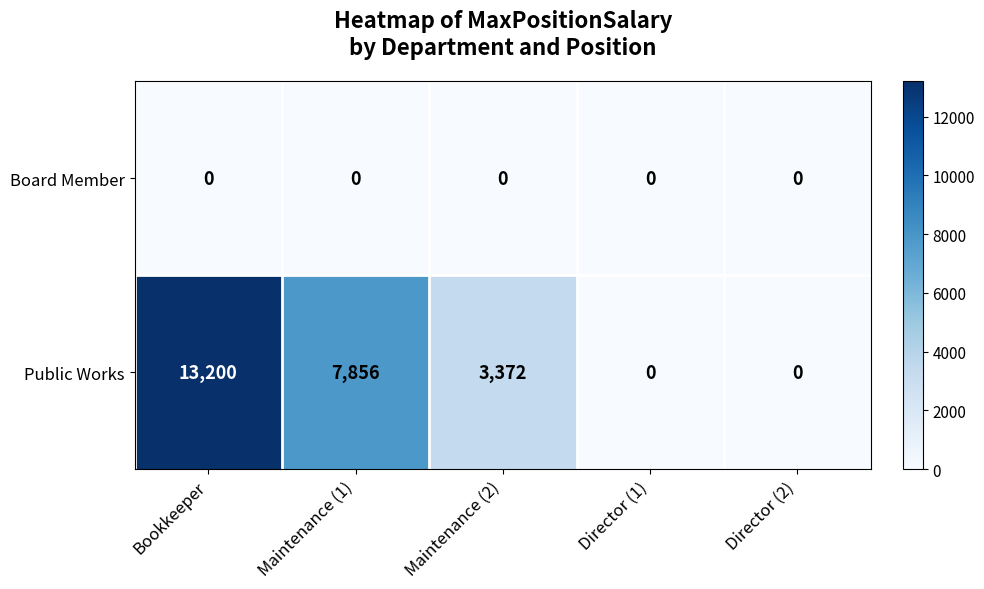

Count the Public Works values in the range 0 to 7856.

4